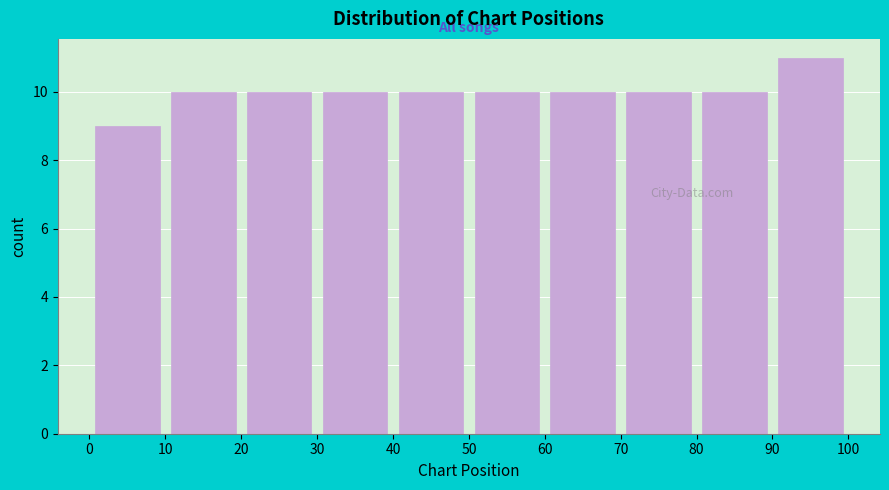

Reading left to right, transcribe this chart: for each bar, give the range it covers on the x-axis and its height. The values are not printed on the chart, so give them approximately, as read against the axis.

0 to 10: 9
10 to 20: 10
20 to 30: 10
30 to 40: 10
40 to 50: 10
50 to 60: 10
60 to 70: 10
70 to 80: 10
80 to 90: 10
90 to 100: 11